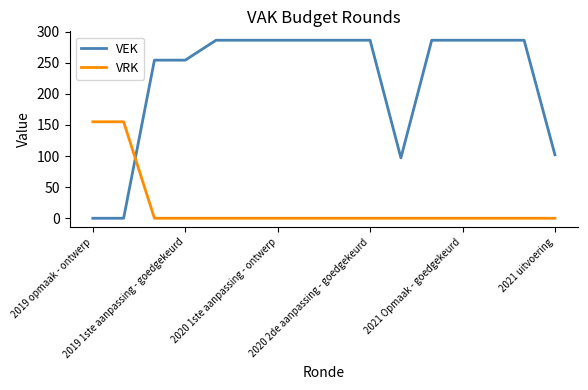

What is the maximum value shown in the chart?

286